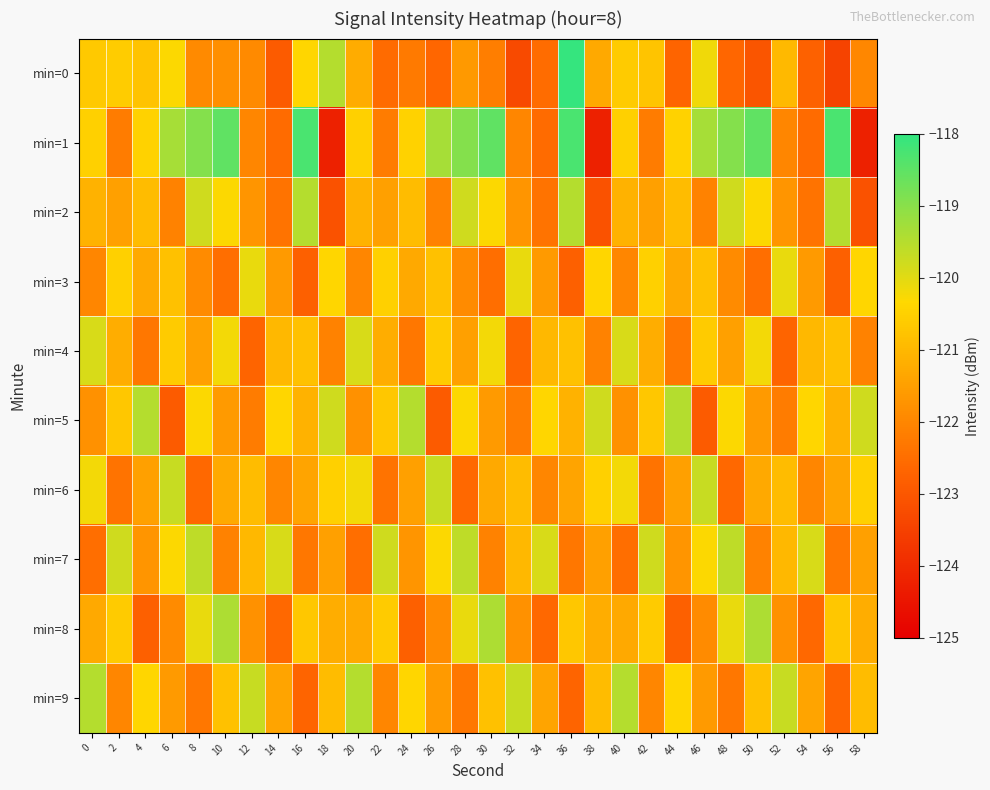

What is the smallest value displayed?

-124.2